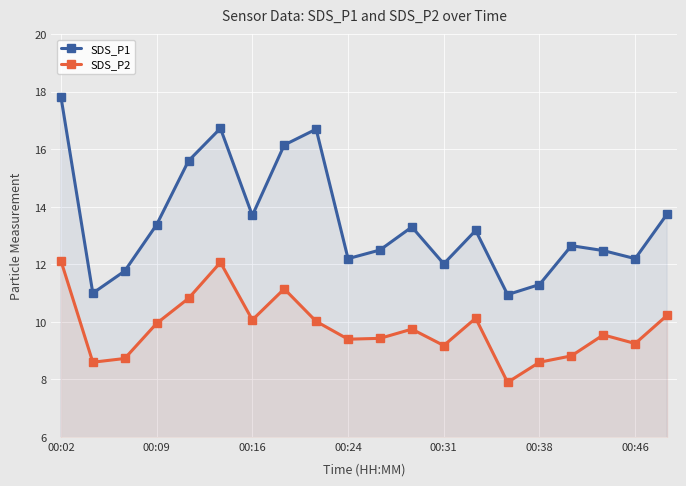

What is the total value across all series at 00:31?

21.2